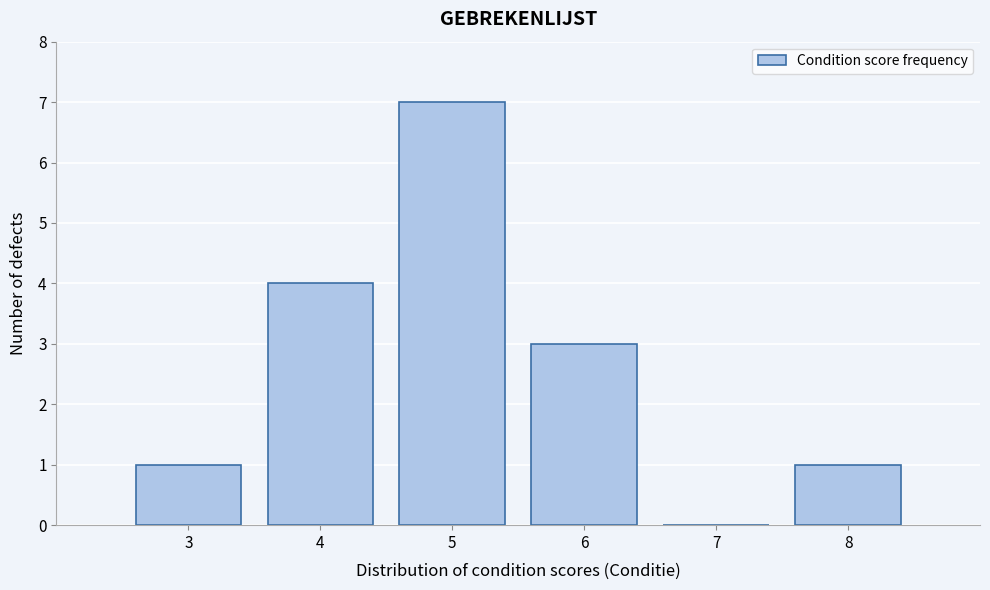

Reading left to right, transcribe this chart: for each bar, give the range it covers on the x-axis and its height. The values are not printed on the chart, so give them approximately, as read against the axis.

2.5 to 3.5: 1
3.5 to 4.5: 4
4.5 to 5.5: 7
5.5 to 6.5: 3
6.5 to 7.5: 0
7.5 to 8.5: 1